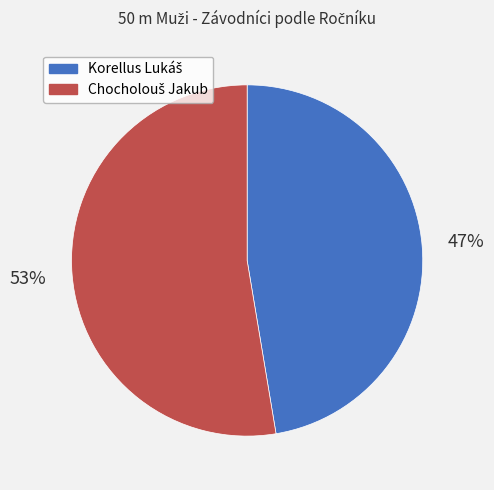

Is there a majority slice in this chart?

Yes